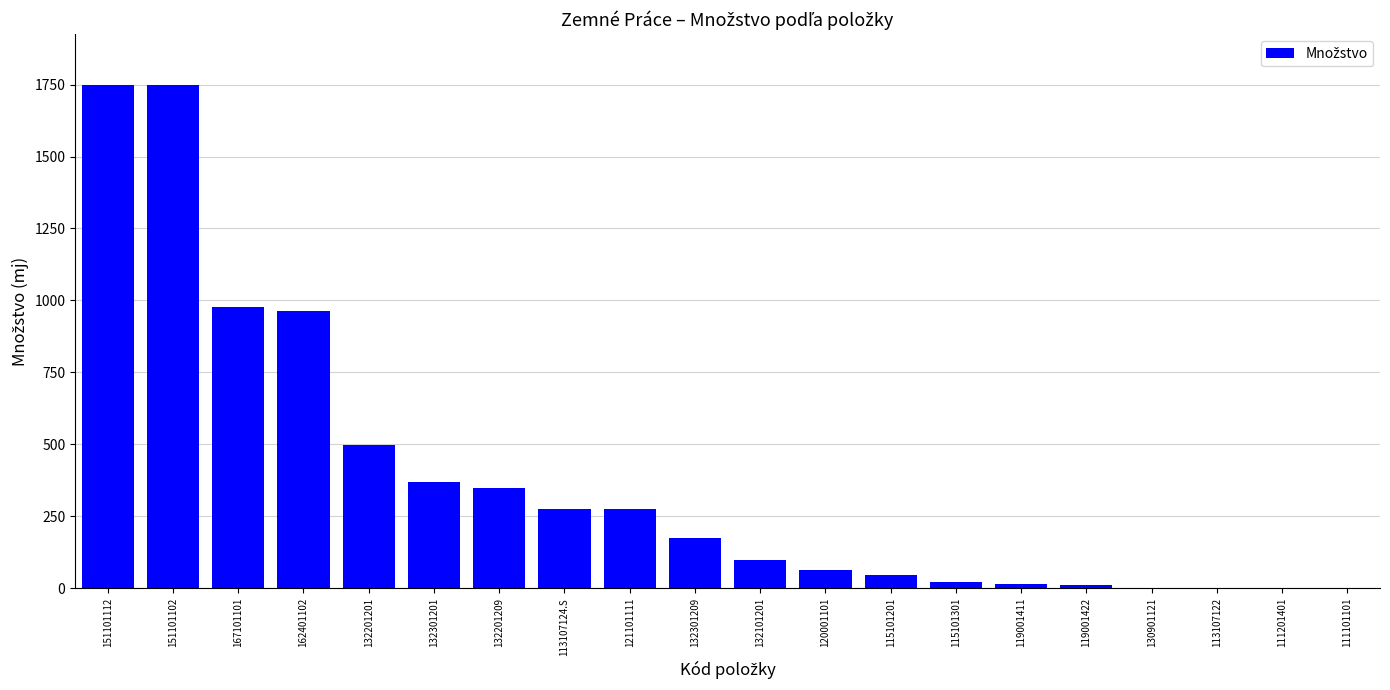

The chart shows a value of 1078.0 at 113107122. True or false?

False